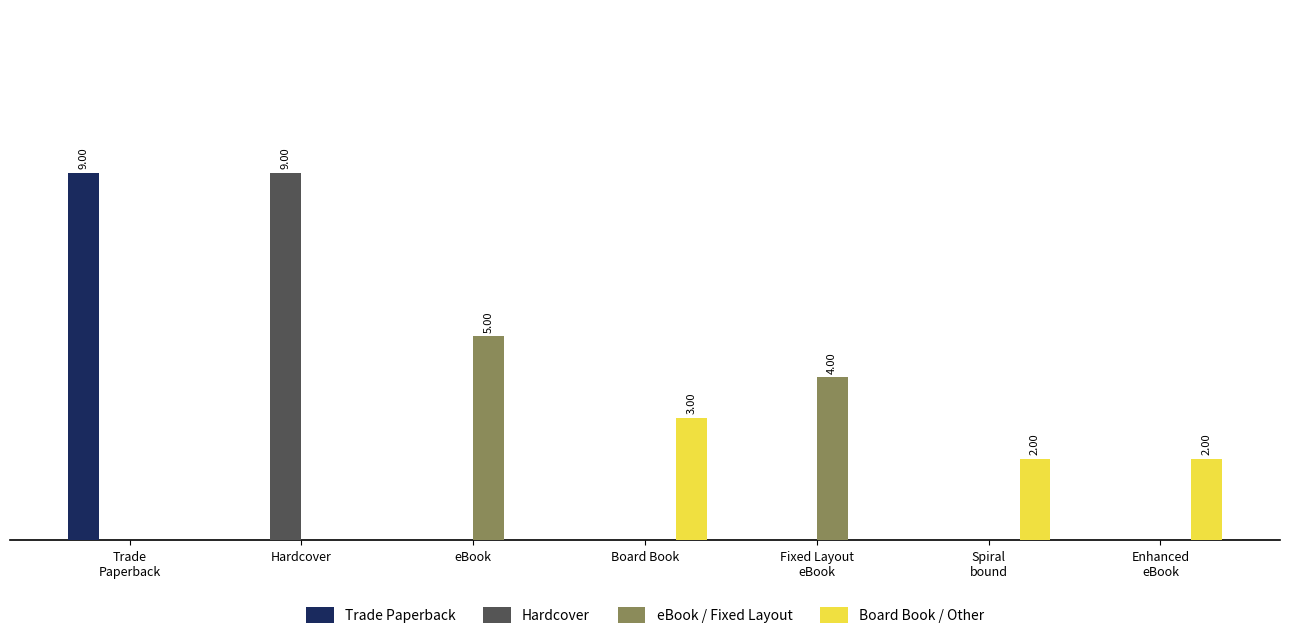

Are the bars horizontal?

No